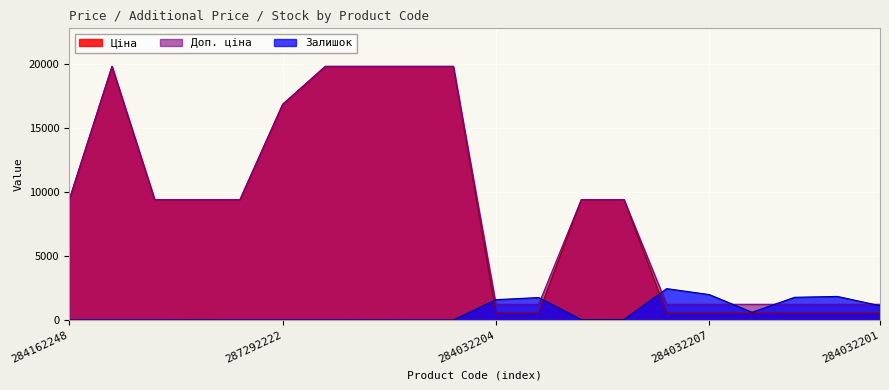

How many values in the Залишок series exceed 29?

9